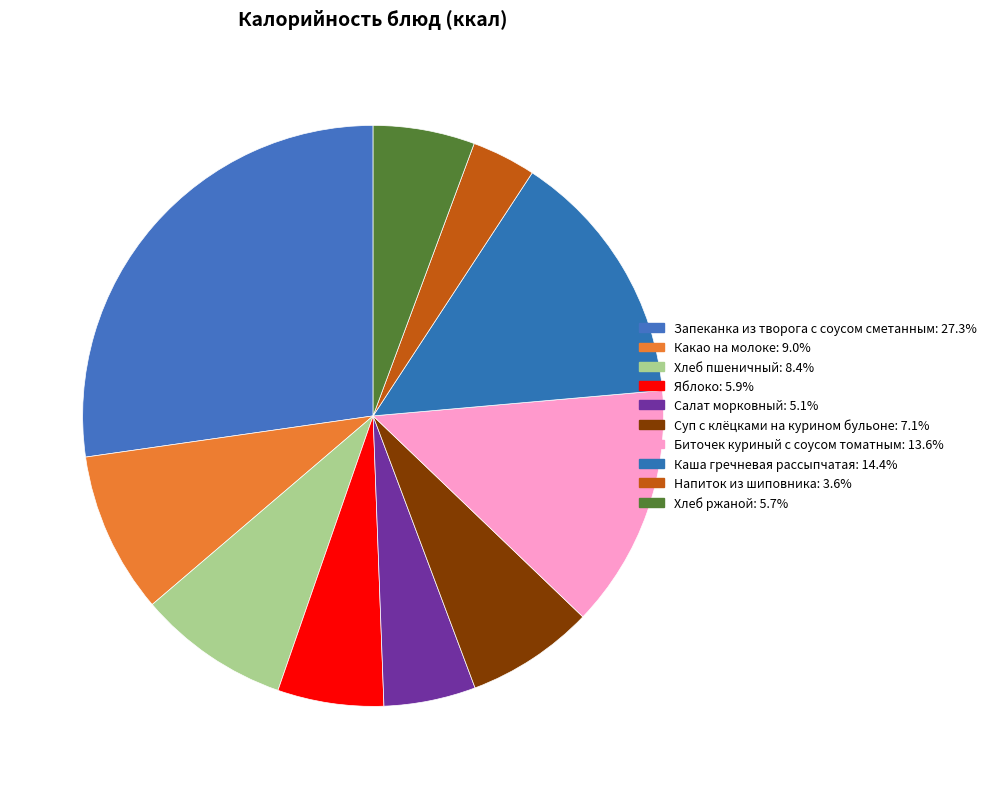

How many segments does this pie chart have?

10